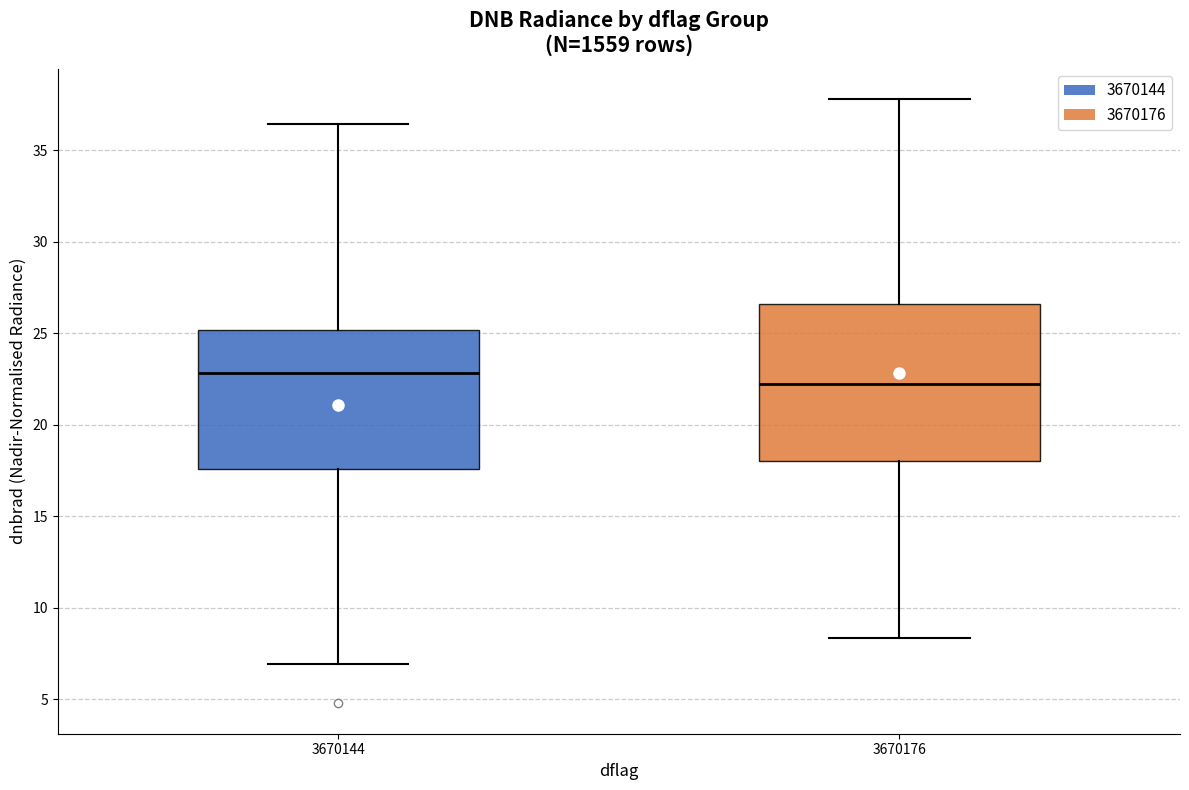

Reading left to right, transcribe this box plot: for each box, give where its median line is, the range the box spans, and where its two whiskers end, as read against the y-axis. The values are not printed on the chart, so give them approximately, as read against the axis.

3670144: median 23.0, box 17.5 to 25.0, whiskers 7.0 to 36.5
3670176: median 22.0, box 18.0 to 26.5, whiskers 8.5 to 38.0